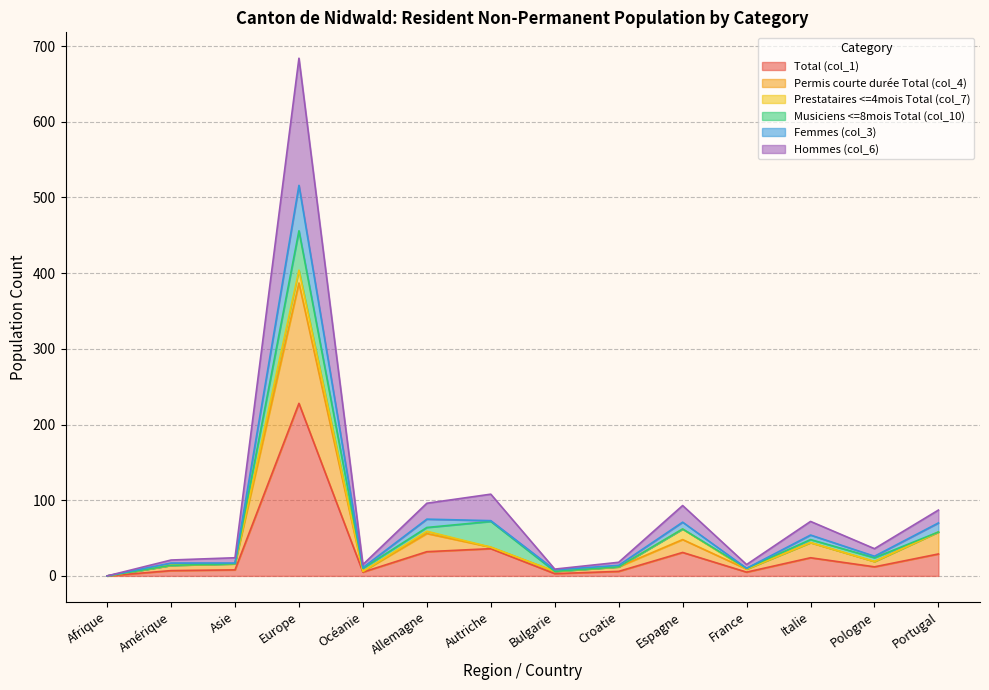

At which category does Femmes (col_3) reach its first local valley?

Océanie